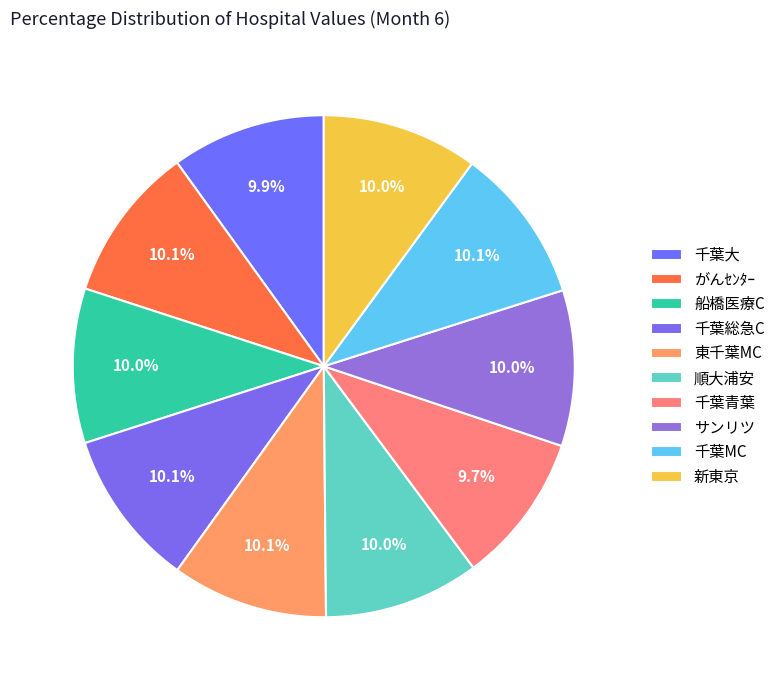

How many slices are in this pie chart?

10